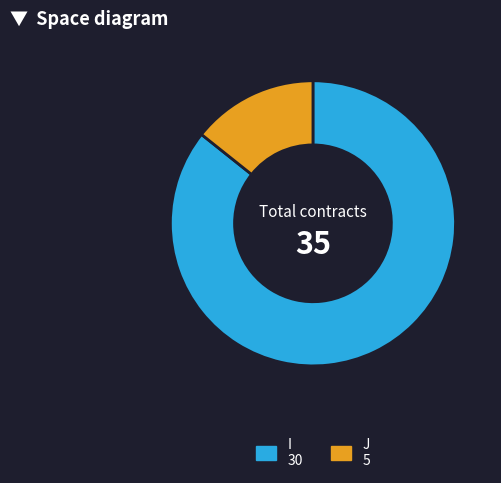

Which category accounts for the majority?

I